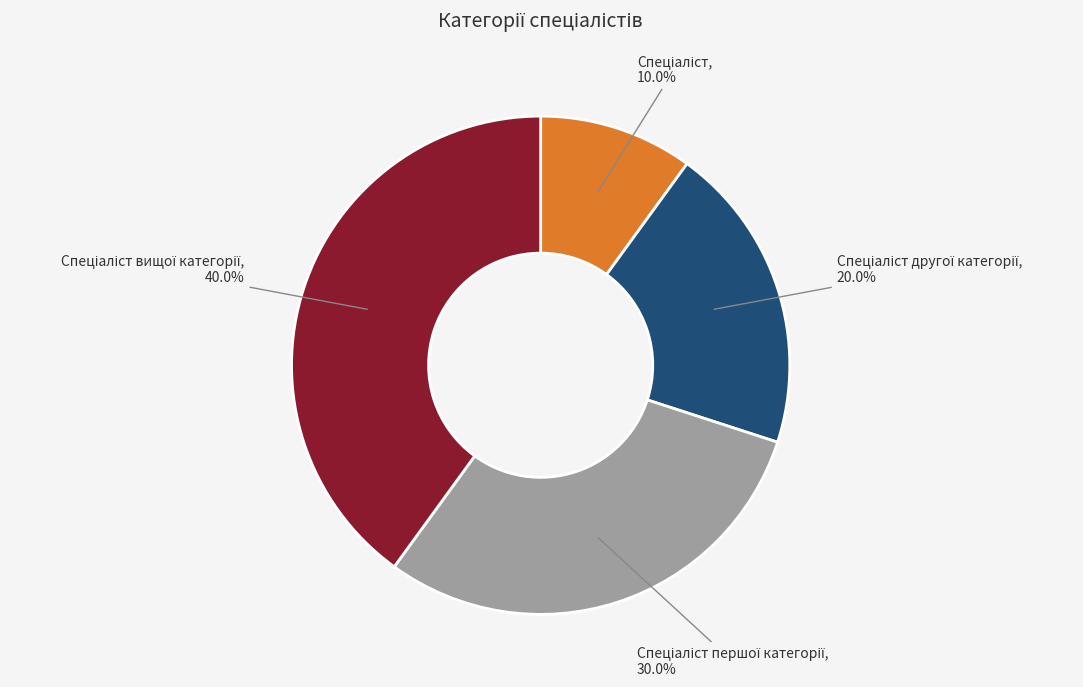

Is there any slice that represents more than half of the pie?

No